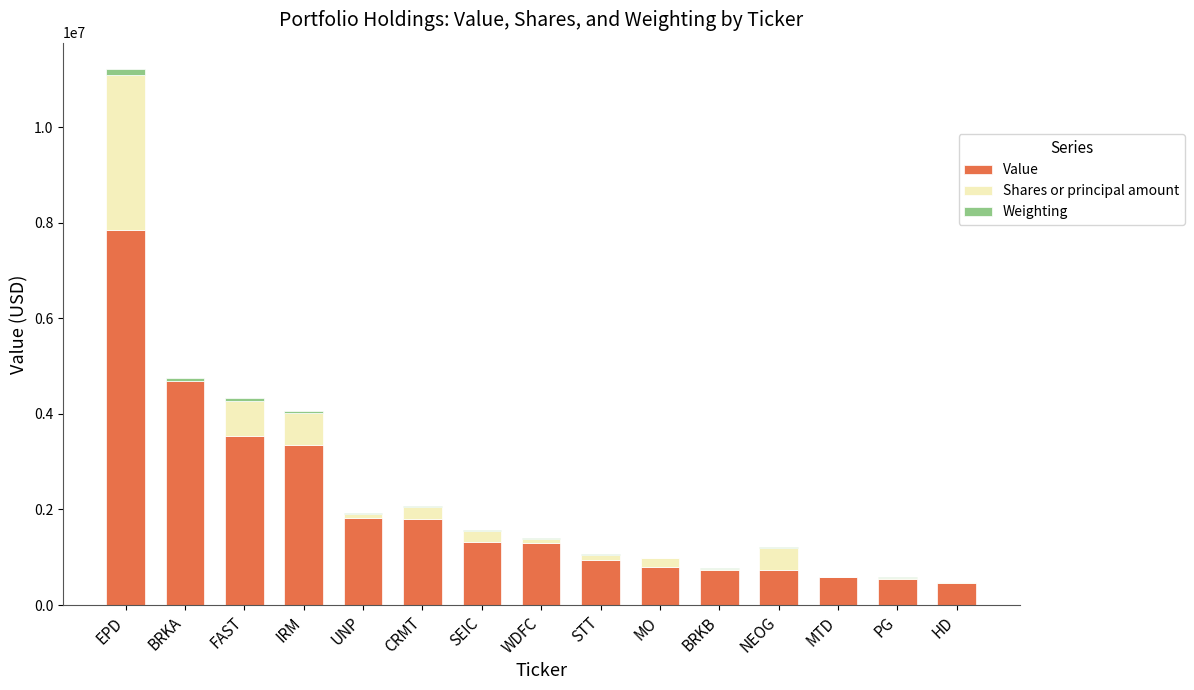

Is it true that Value equals 13840731 at EPD?

False